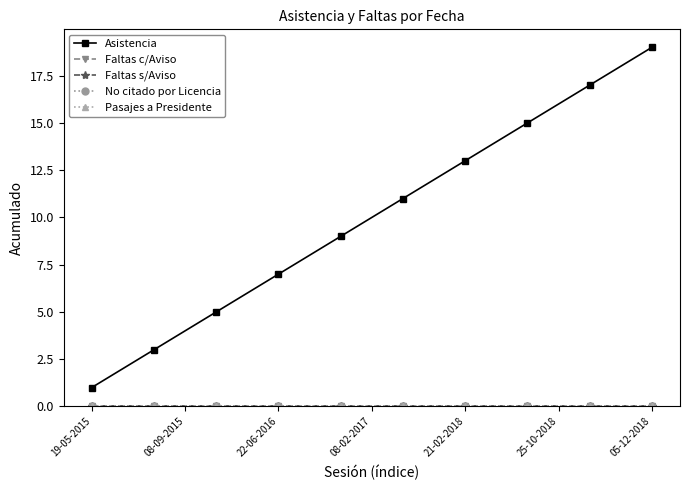

What are all the series names shown in the legend?

Asistencia, Faltas c/Aviso, Faltas s/Aviso, No citado por Licencia, Pasajes a Presidente